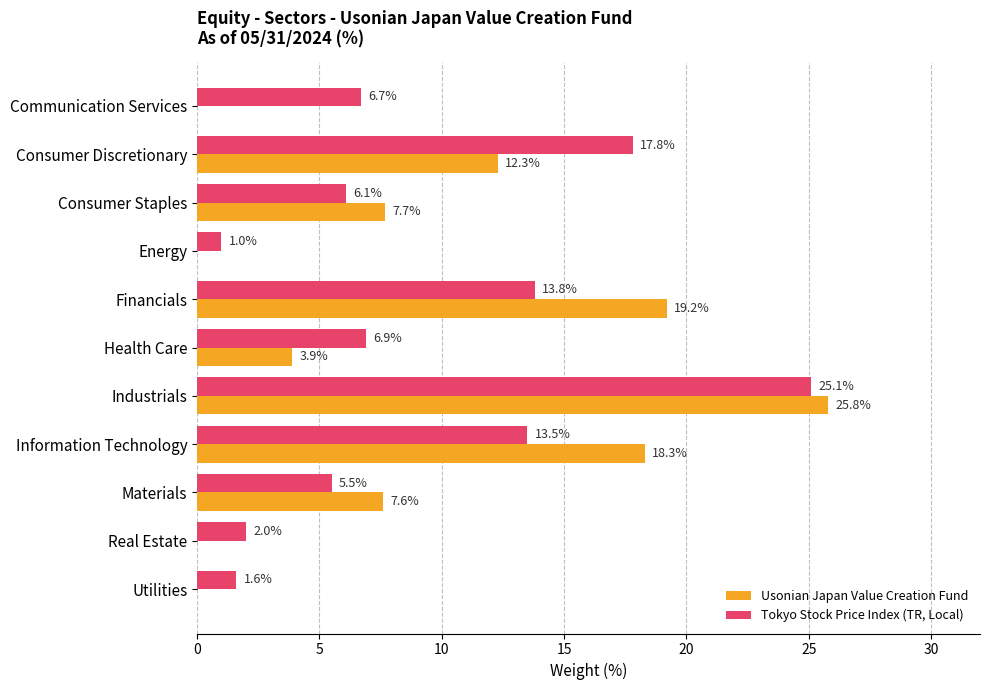

What is the sum of the Tokyo Stock Price Index (TR, Local) values at Energy and Communication Services?

7.7